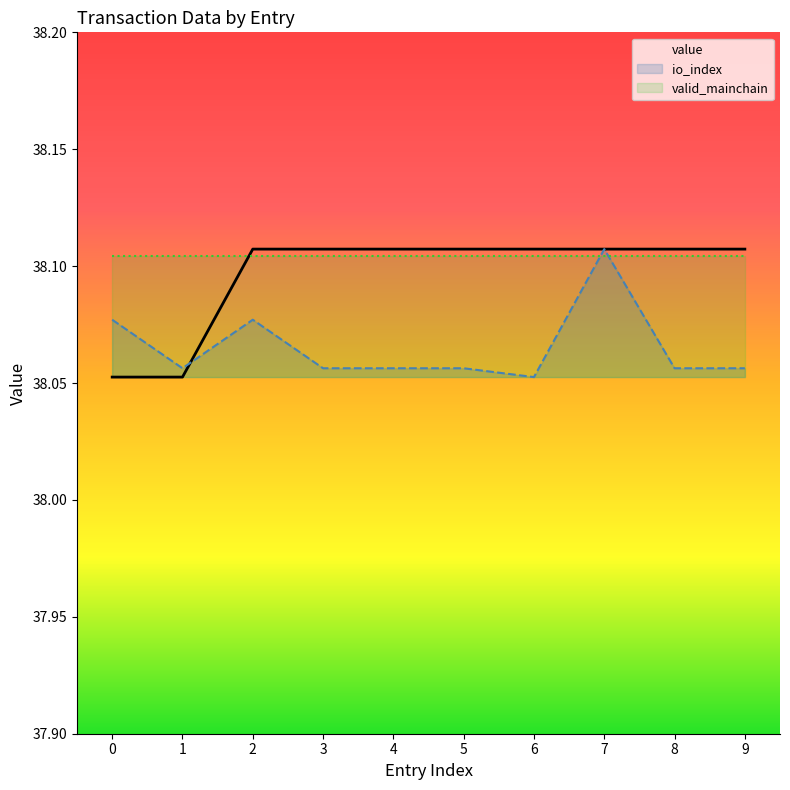

At which category is the sum across all series the highest?

7